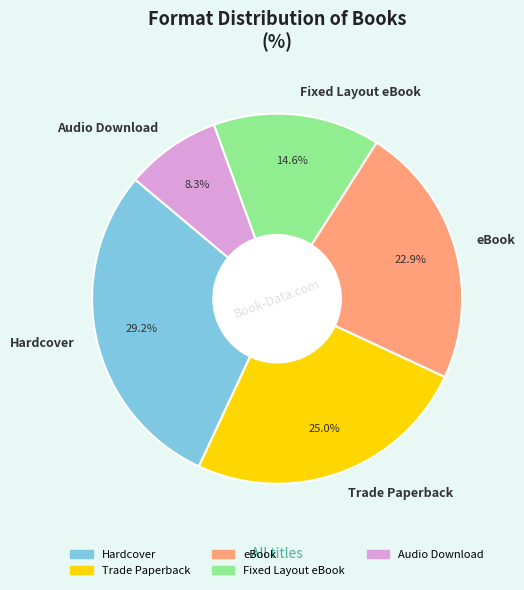

Which category has the smallest portion of the pie?

Audio Download